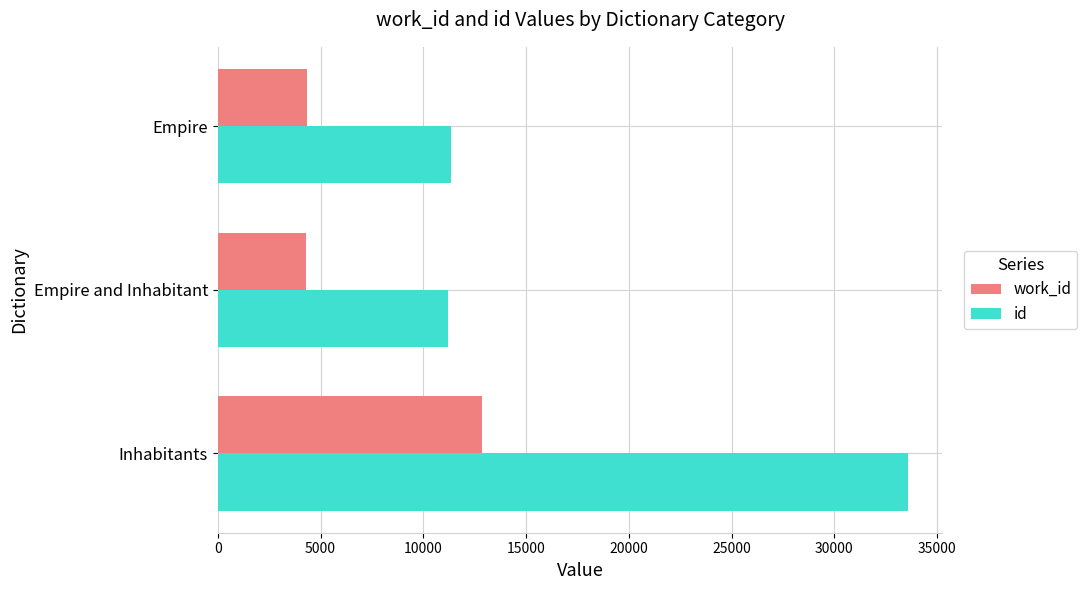

What is the average value of the work_id series?

7163